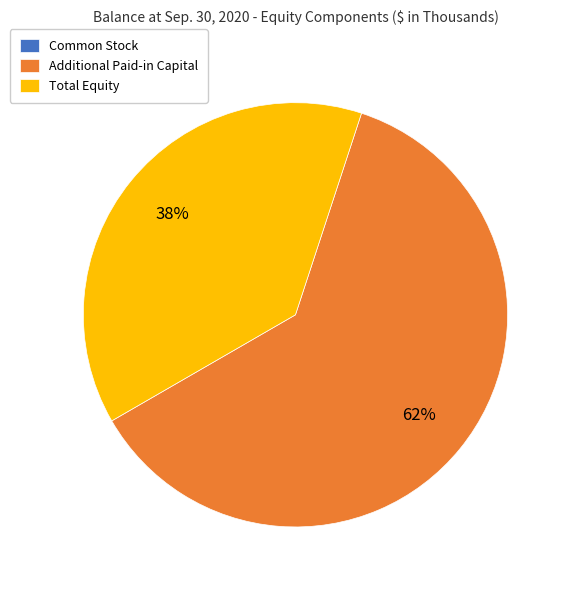

True or false: Total Equity accounts for 38% of the total.

True